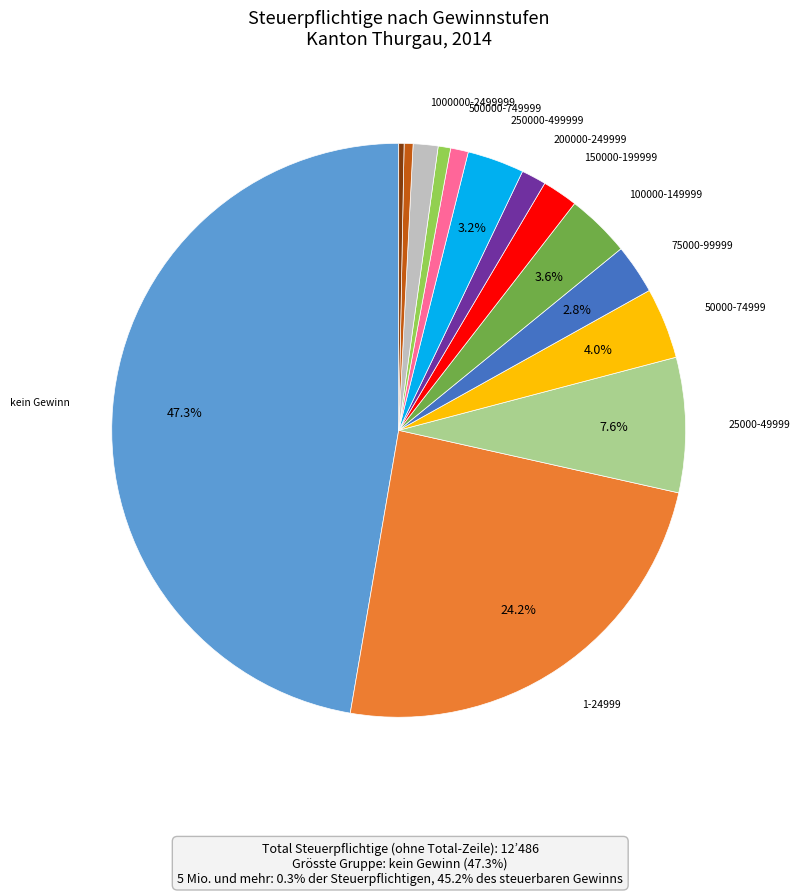

Is there any slice that represents more than half of the pie?

No